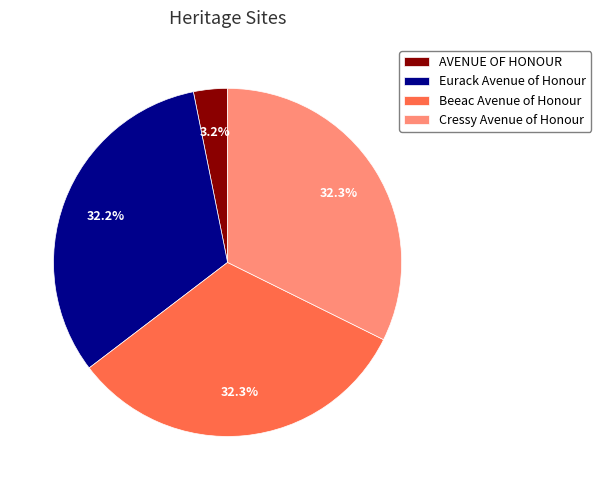

To the nearest percent, what percentage of the pie is AVENUE OF HONOUR?

3%